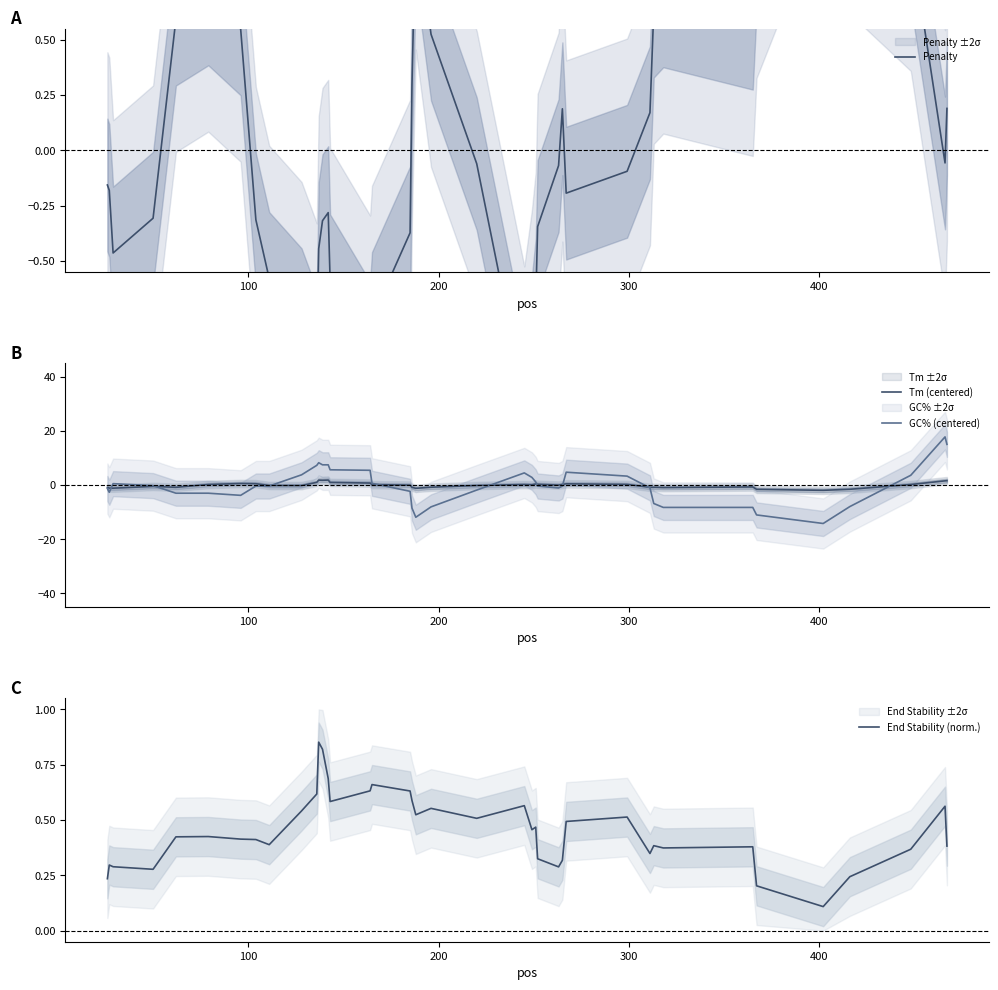

What is the highest value of the Tm (centered) series?

1.9